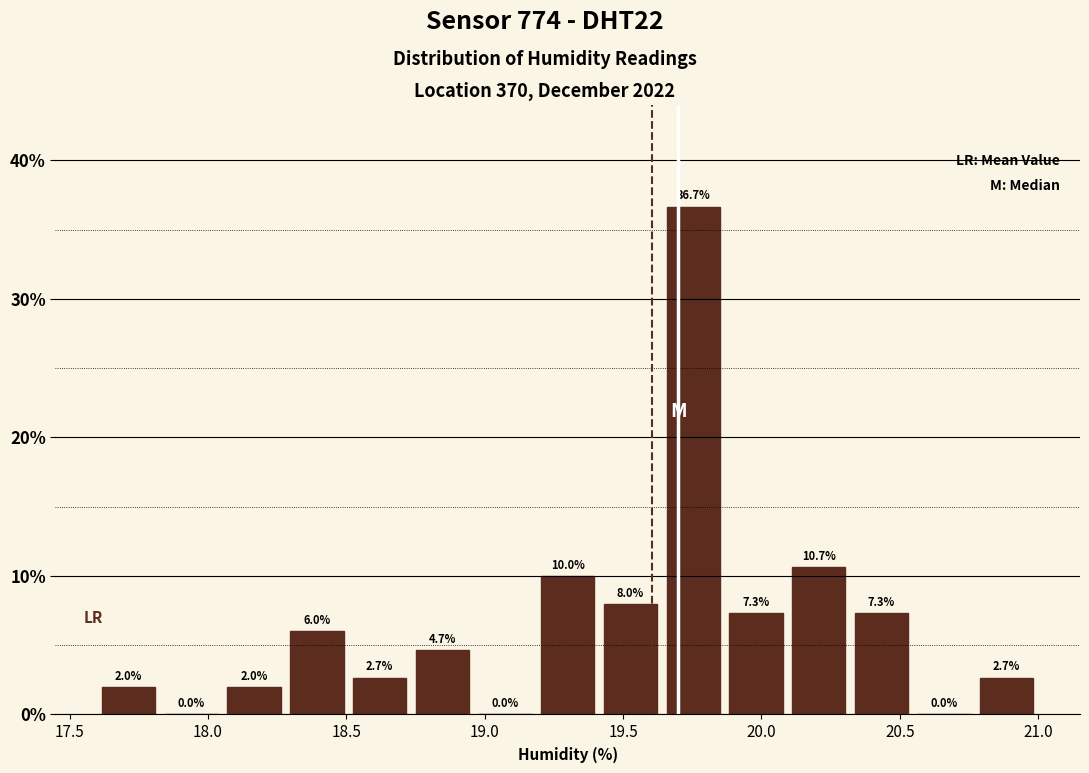

Reading left to right, list every bar in this chart as the range it spans on the x-axis followed by its height. The bar edges are not printed on the chart, so give them approximately, as read against the axis.

17.60 to 17.85: 2.0
17.85 to 18.05: 0.0
18.05 to 18.30: 2.0
18.30 to 18.50: 6.0
18.50 to 18.75: 2.7
18.75 to 18.95: 4.7
18.95 to 19.20: 0.0
19.20 to 19.40: 10.0
19.40 to 19.65: 8.0
19.65 to 19.85: 36.7
19.85 to 20.10: 7.3
20.10 to 20.30: 10.7
20.30 to 20.55: 7.3
20.55 to 20.75: 0.0
20.75 to 21.00: 2.7